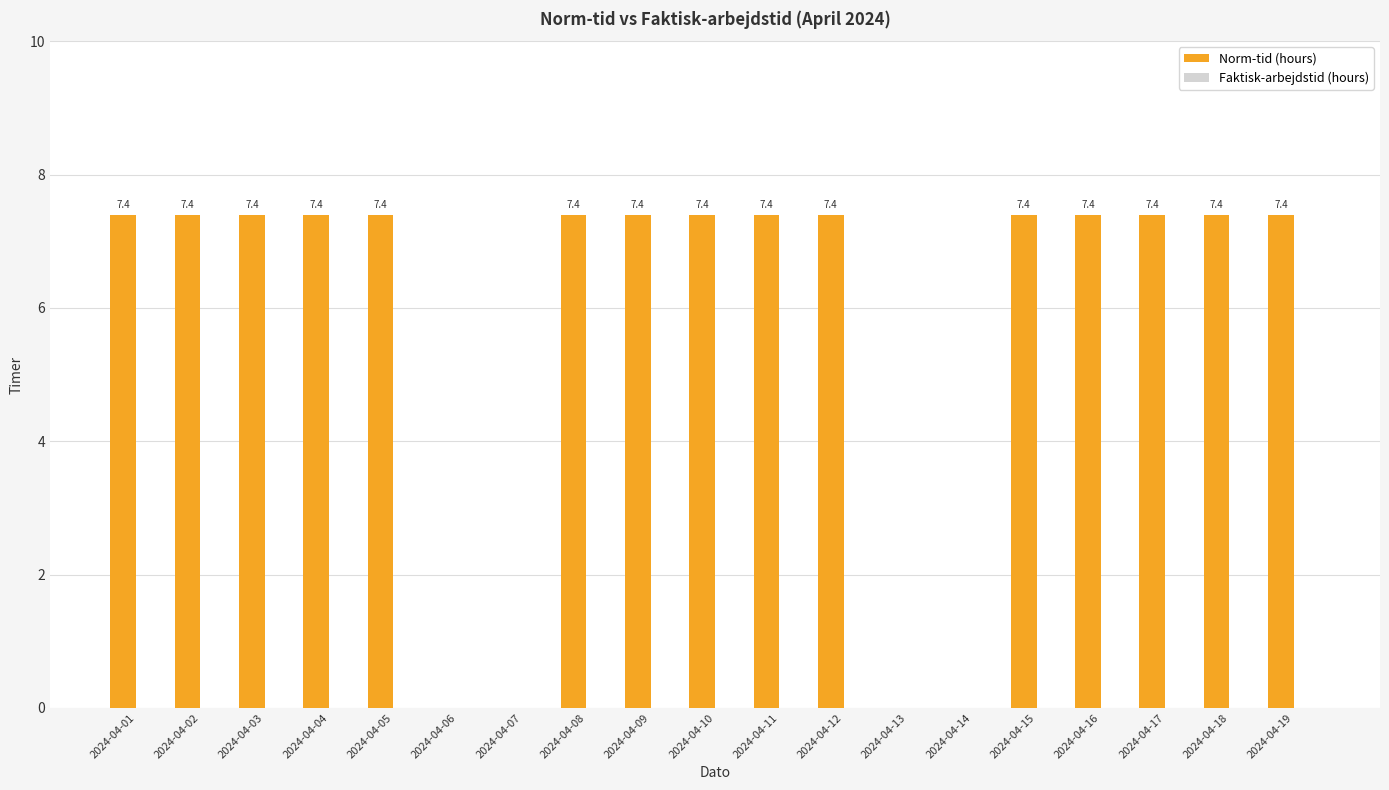

At which label does the data first exceed 7?

2024-04-01